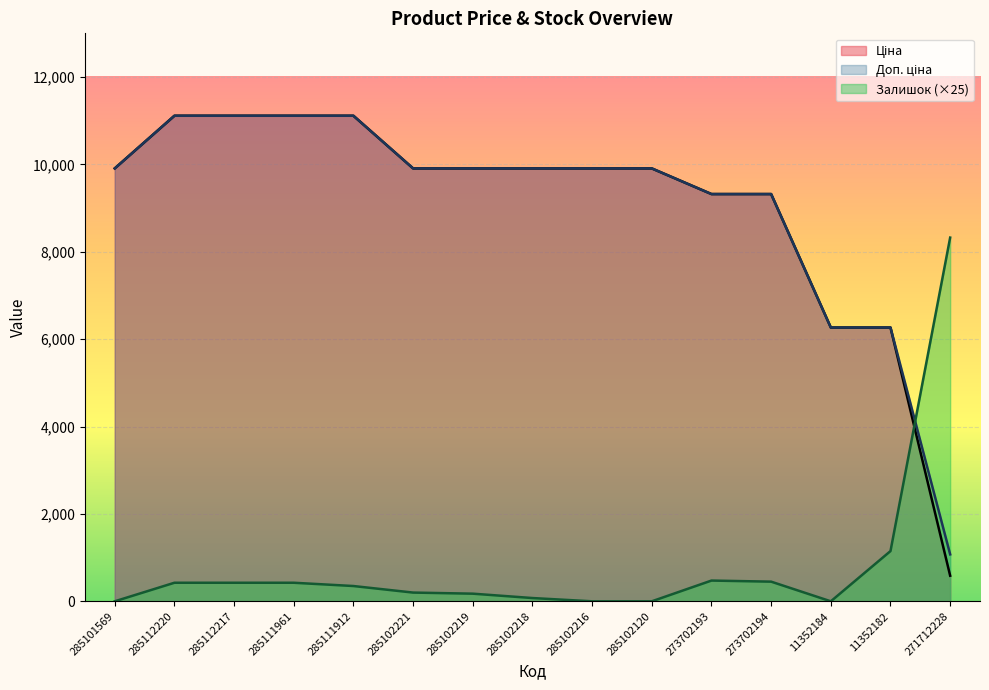

At which category is the sum across all series the highest?

285112220